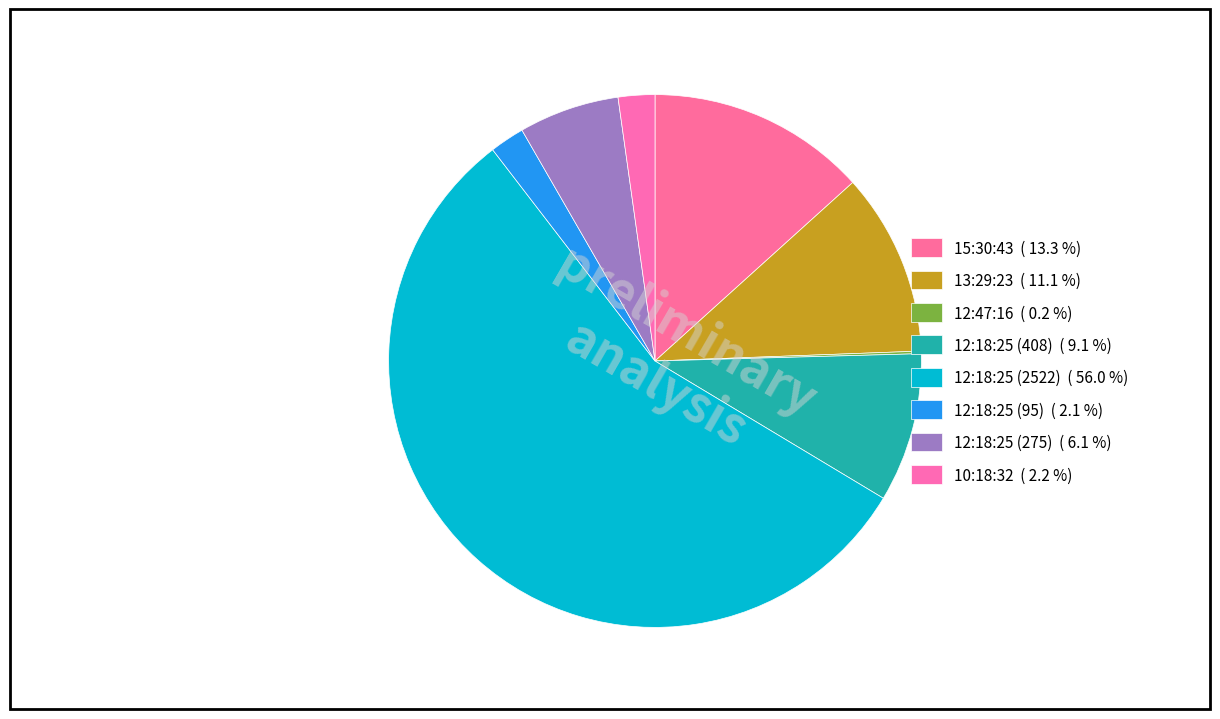

What is the change in value from 15:30:43 to 12:18:25 (275)?

-325